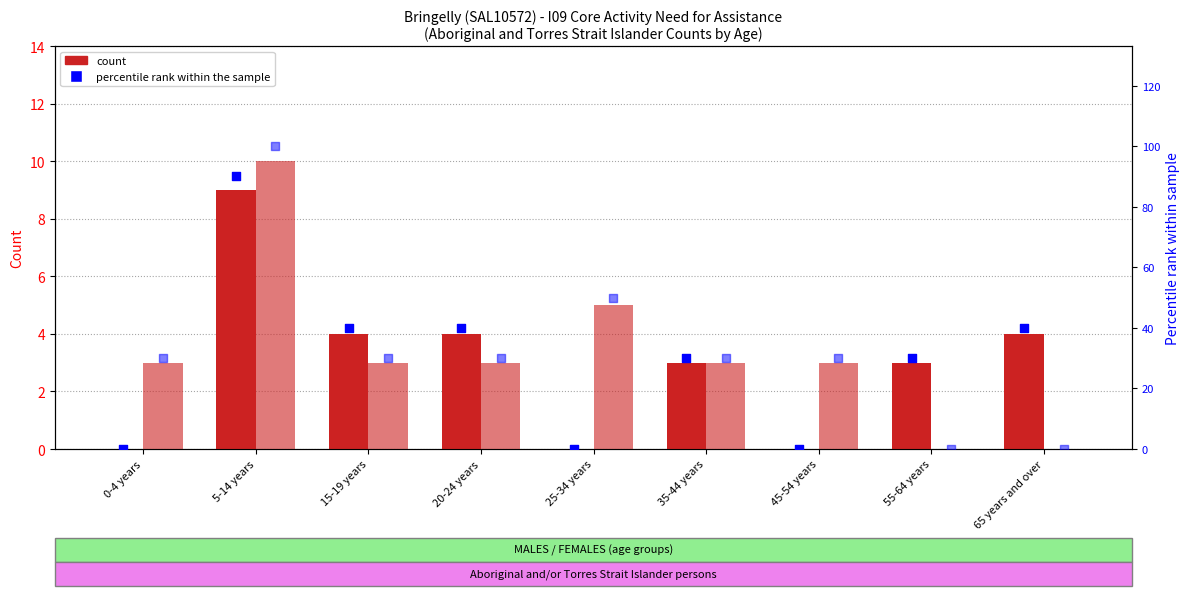

Which series contains the highest Y value?

percentile rank (Females)